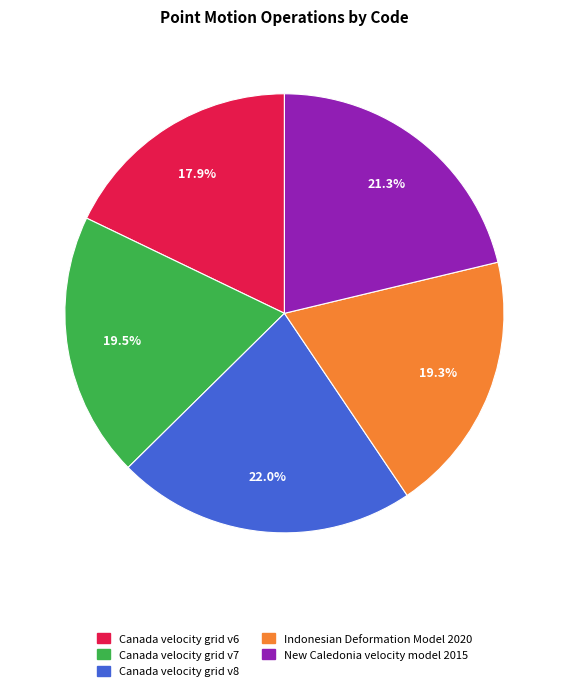

Approximately how many times larger is the value at New Caledonia velocity model 2015 compared to Canada velocity grid v7?

1.1